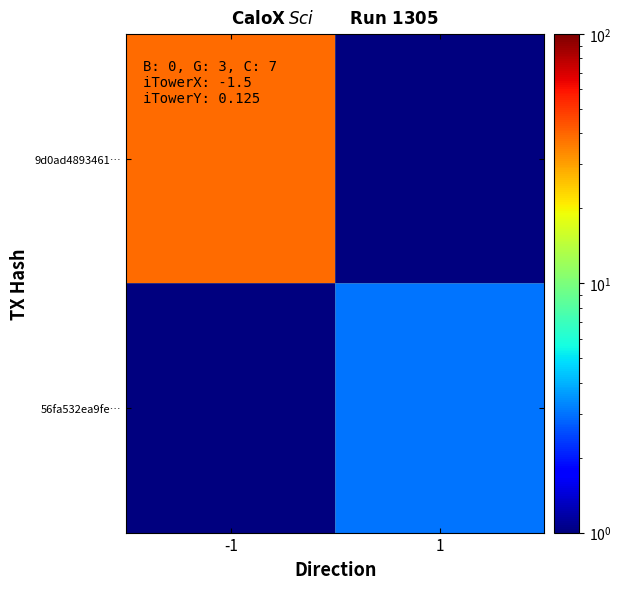

List the series in order of their peak value, highest first.

9d0ad4893461…, 56fa532ea9fe…